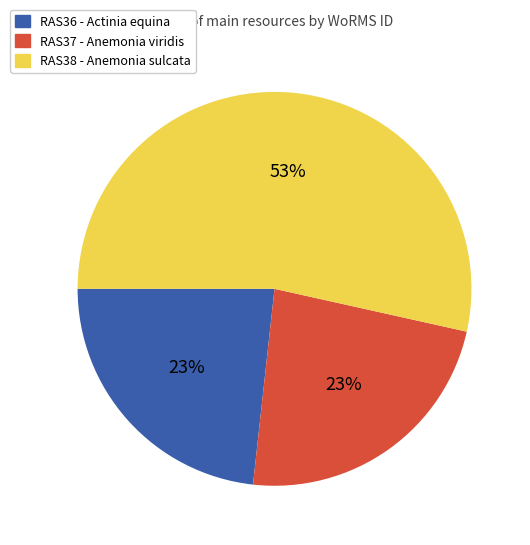

Between RAS38 and RAS36, which is larger?

RAS38